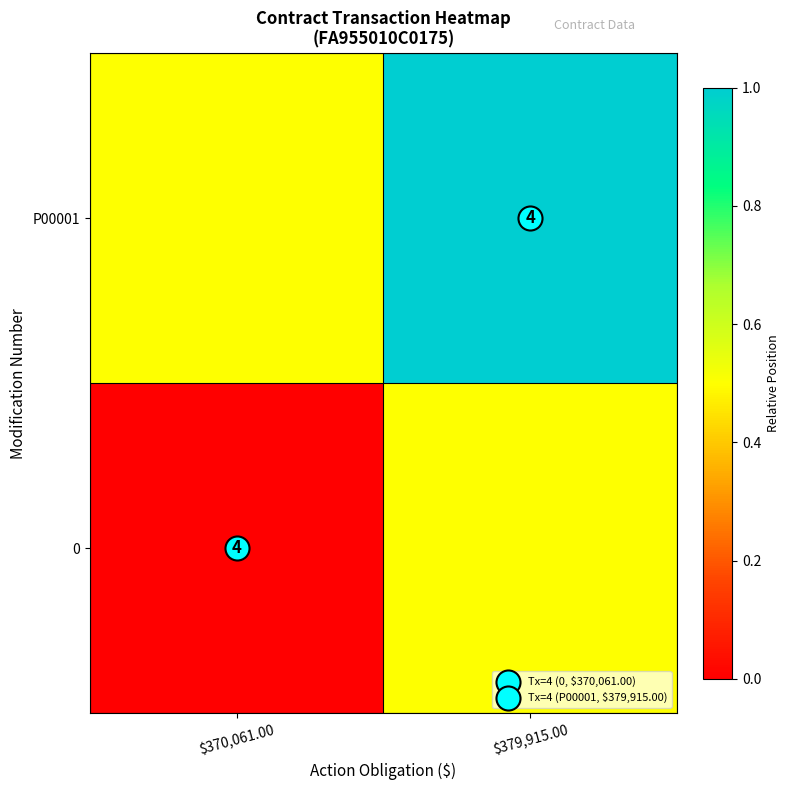

Rank the series by their average value, from highest to lowest.

P00001, 0